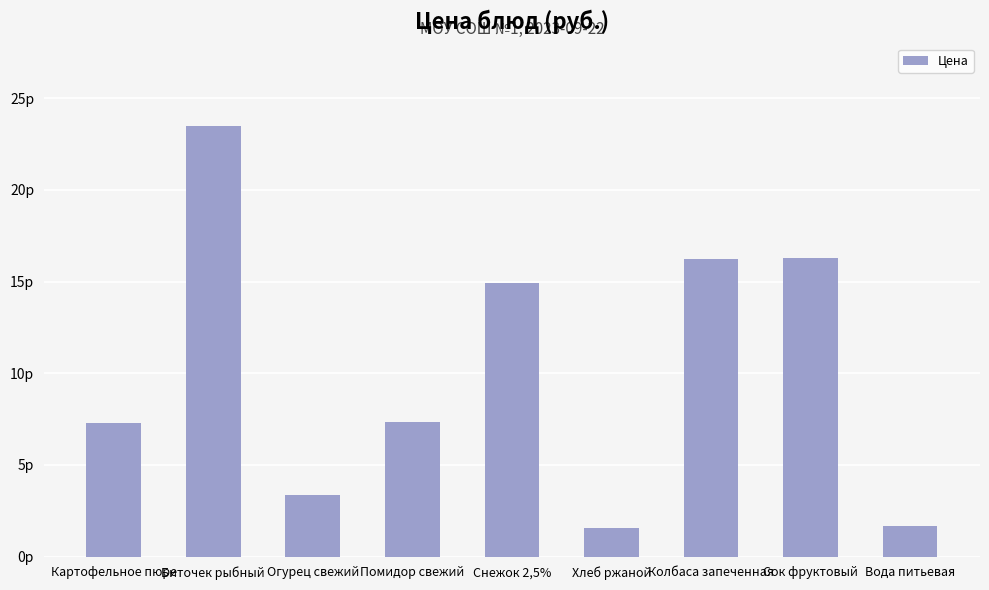

What is the difference between the maximum and minimum values?

21.9